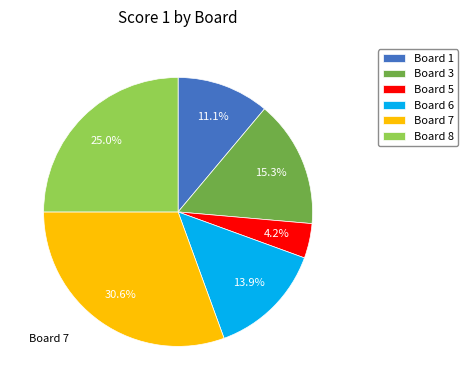

The Board 3 slice represents 15% of the pie. True or false?

True